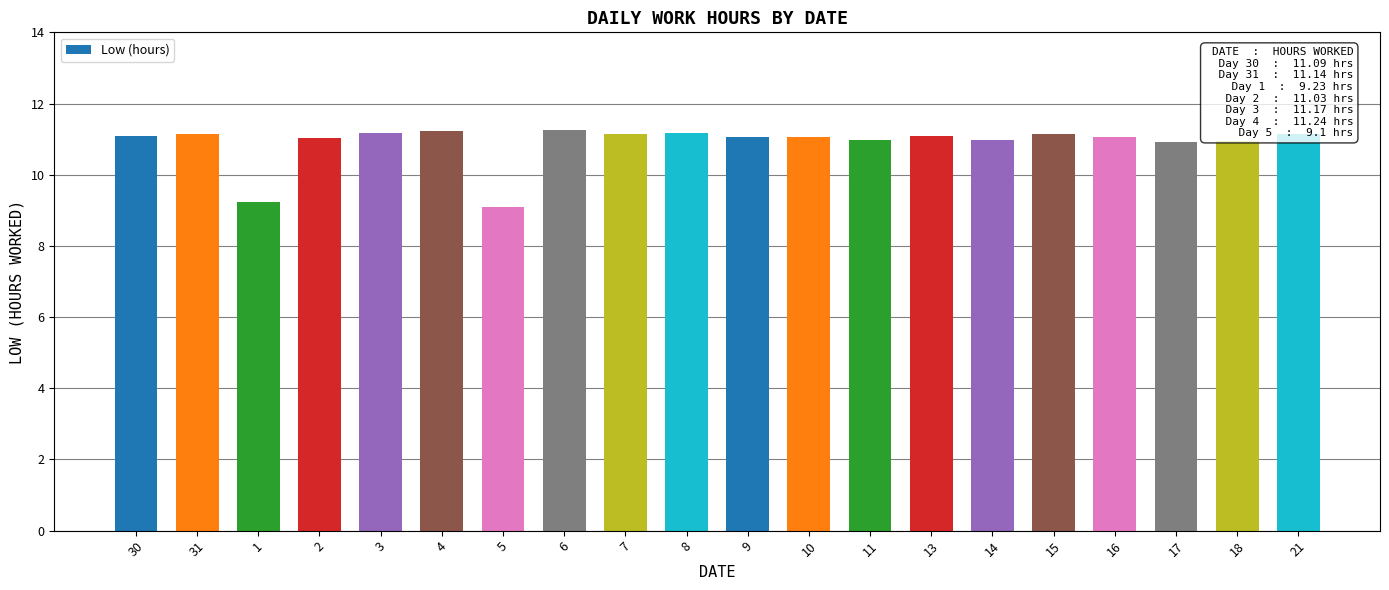

What is the sum of all values?

217.9